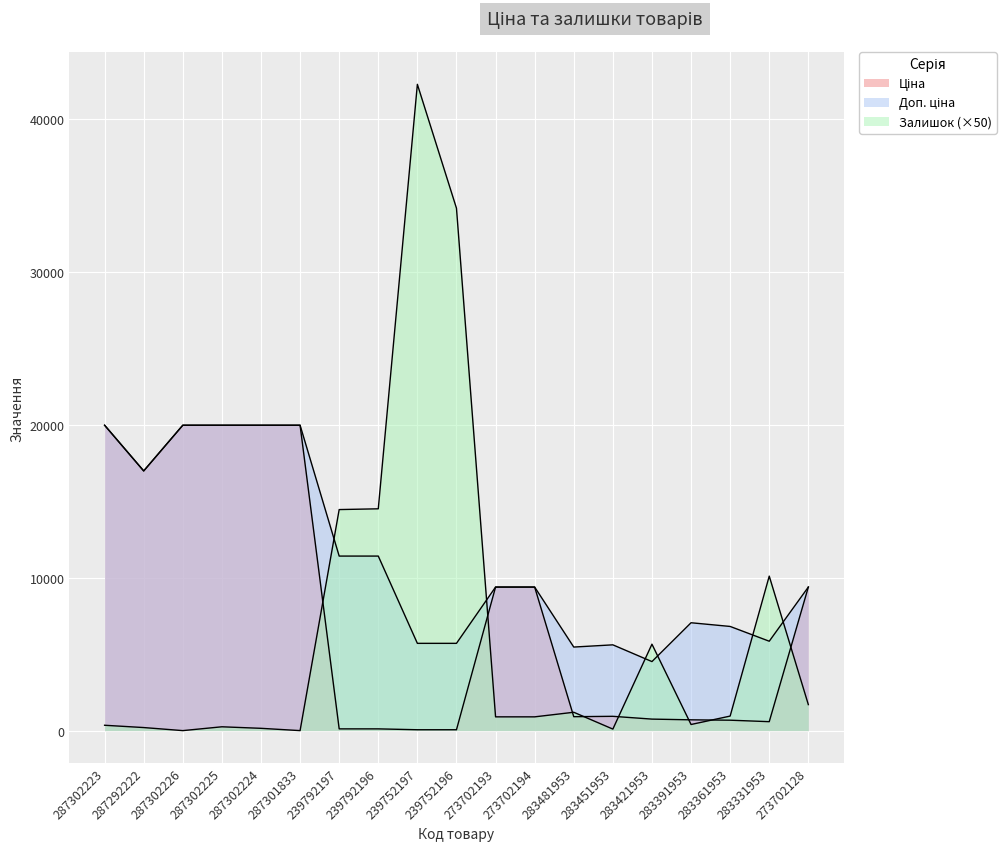

What is the minimum value for Ціна?

57.0